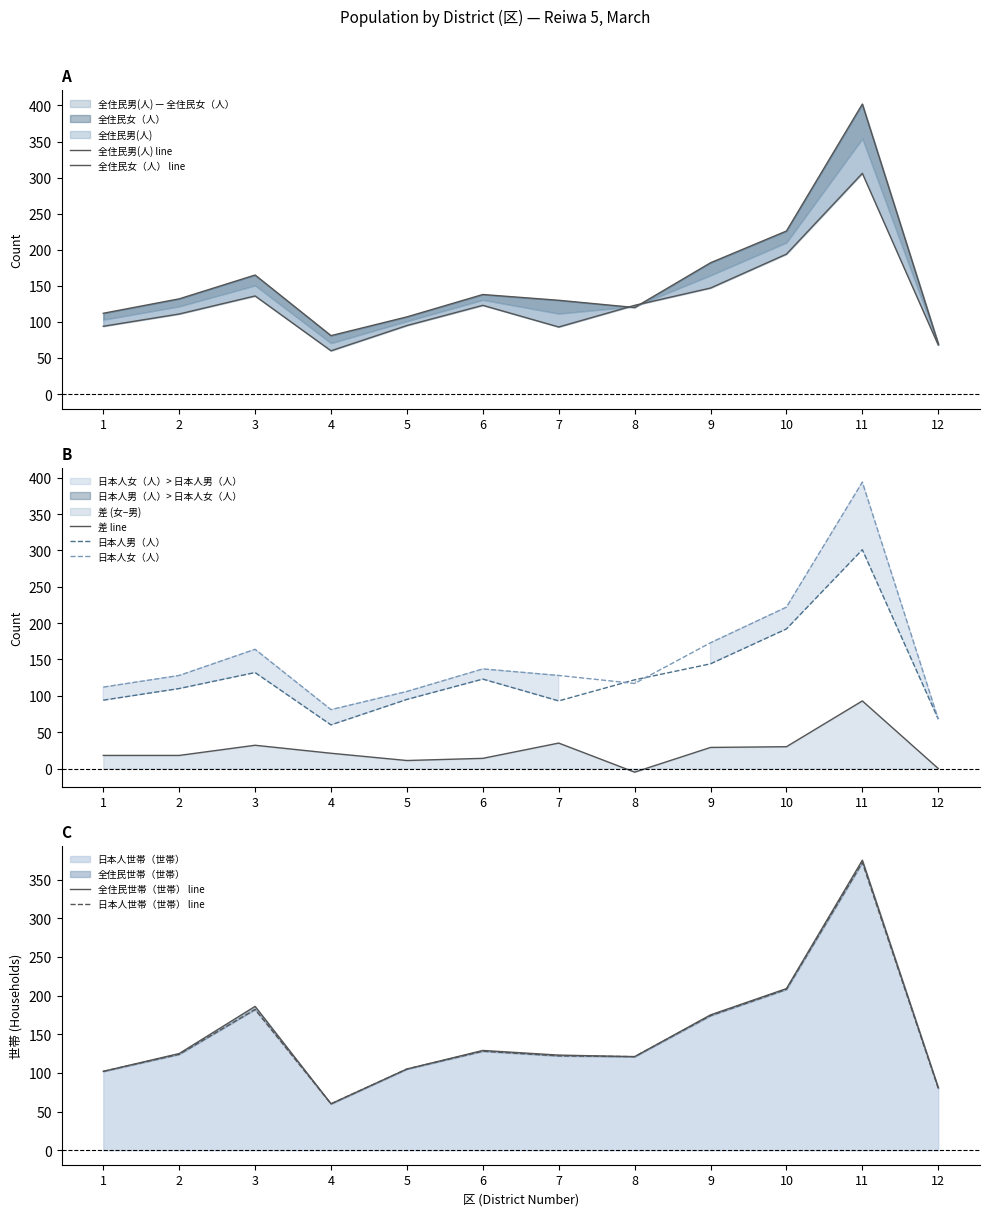

True or false: 日本人女（人） and 全住民男(人) intersect in this chart.

True